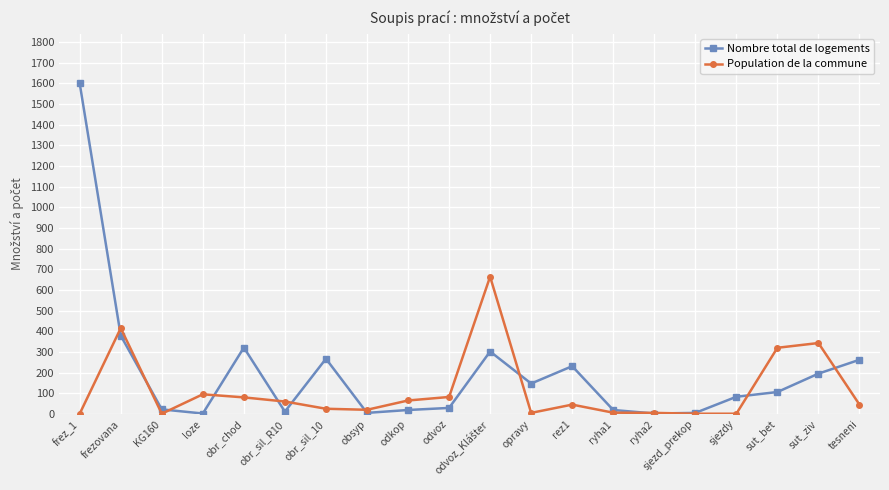

At which category does Population de la commune reach its first local peak?

frezovana